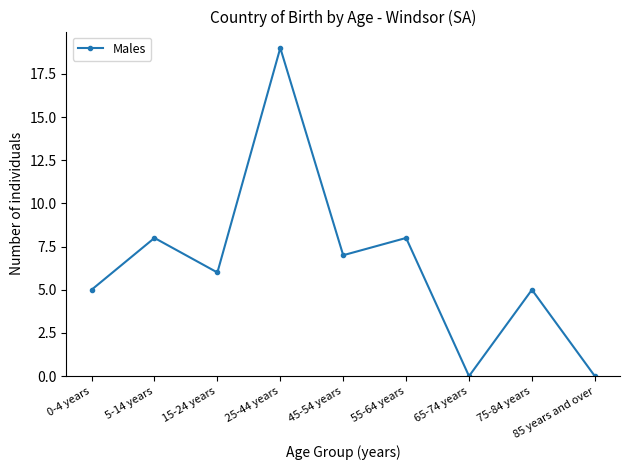

What is the maximum value shown in the chart?

19